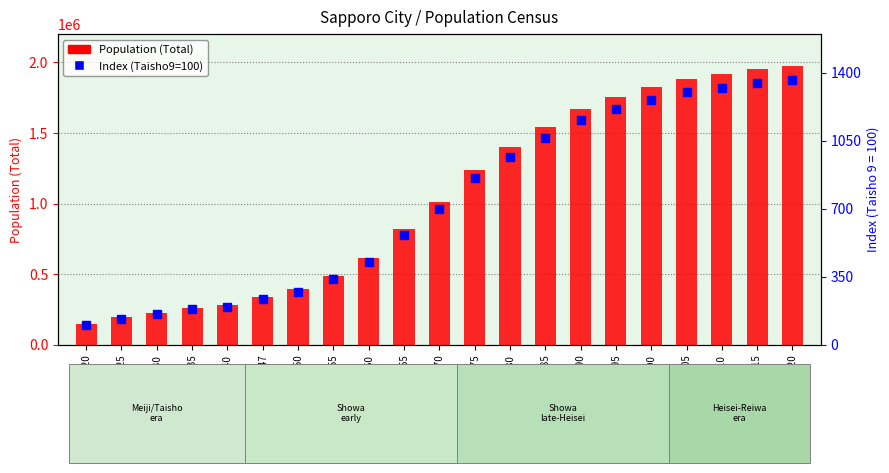

Which category has the lowest value in the Index (Taisho9=100) series?

1920